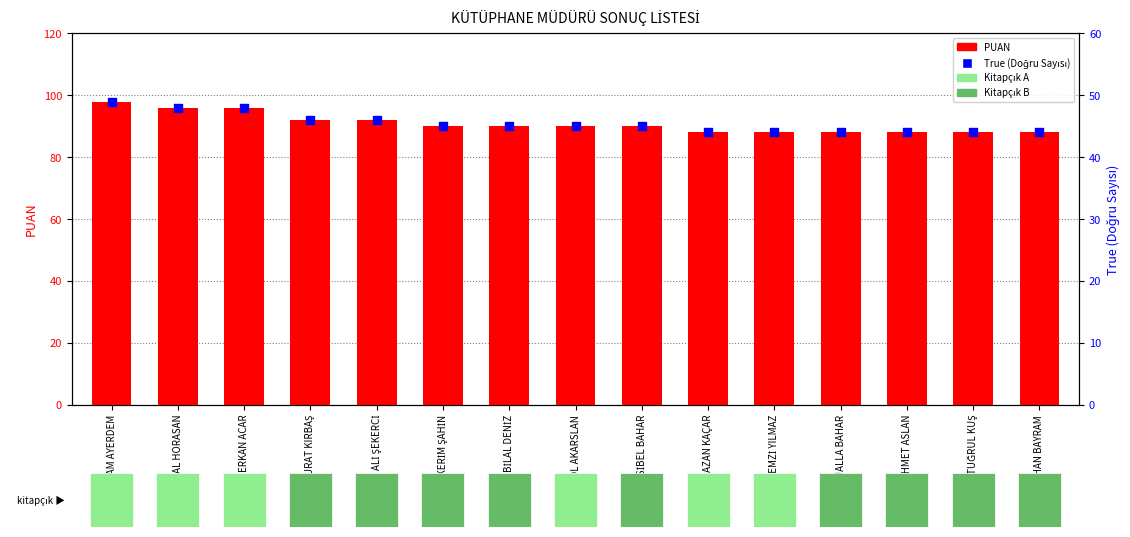

At which category is the sum across all series the highest?

BAYRAM AYERDEM